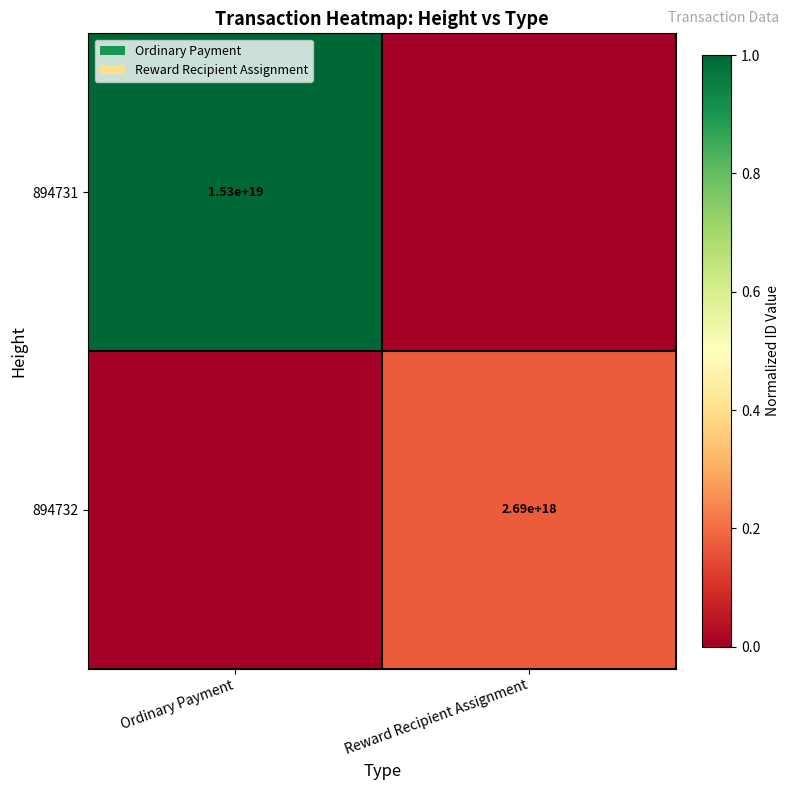

Is it true that 894731 equals 15300000000000000000 at Ordinary Payment?

True